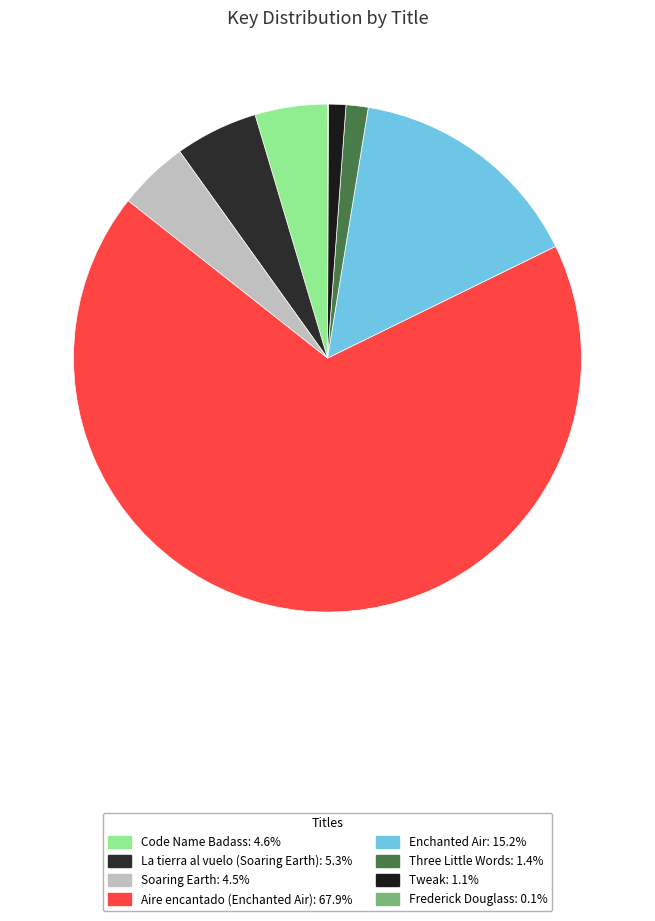

What portion of the pie excludes Frederick Douglass?

99.9%